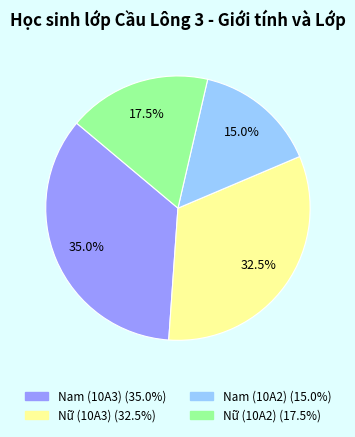

What is the total percentage of Nữ (10A3) and Nữ (10A2)?

50.0%